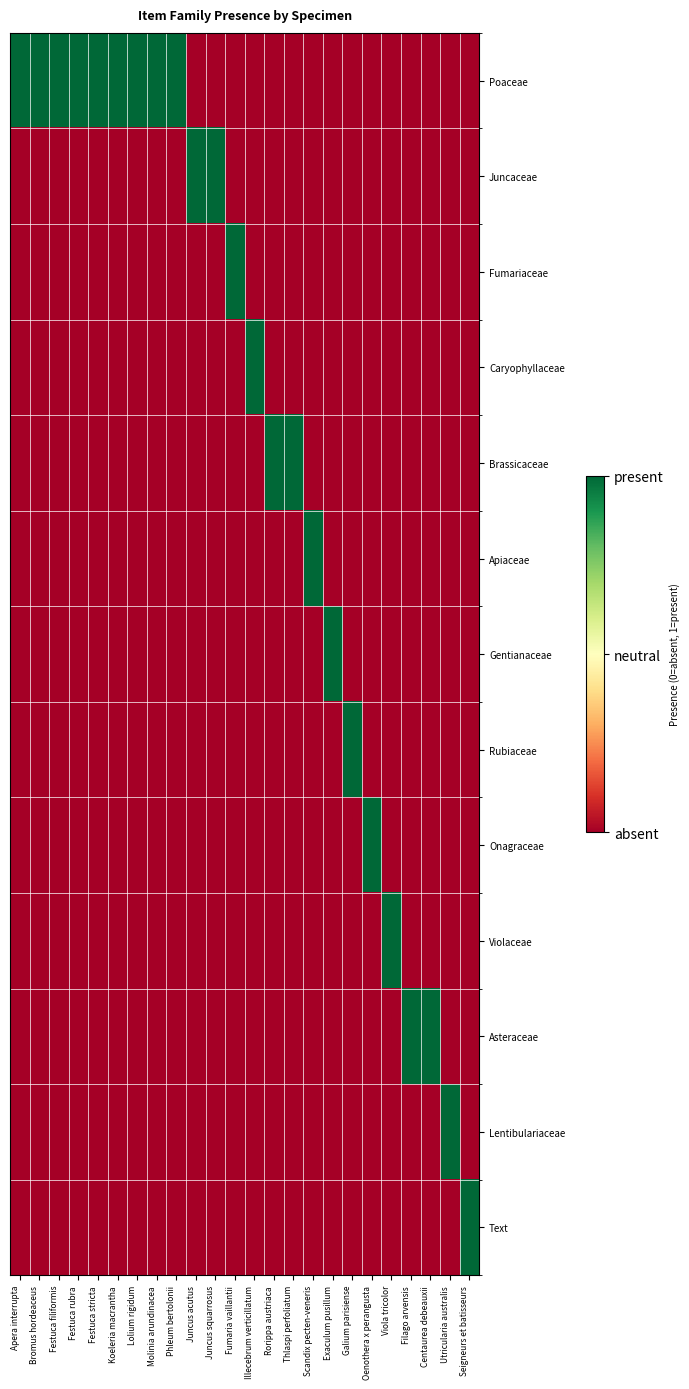

Count the number of categories in the chart.

24